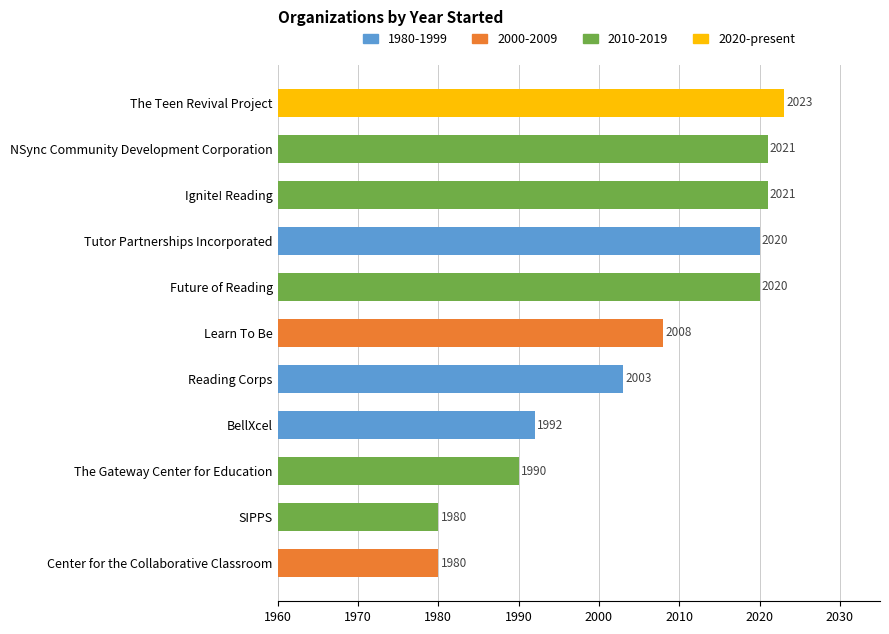

Does the chart contain any negative values?

No